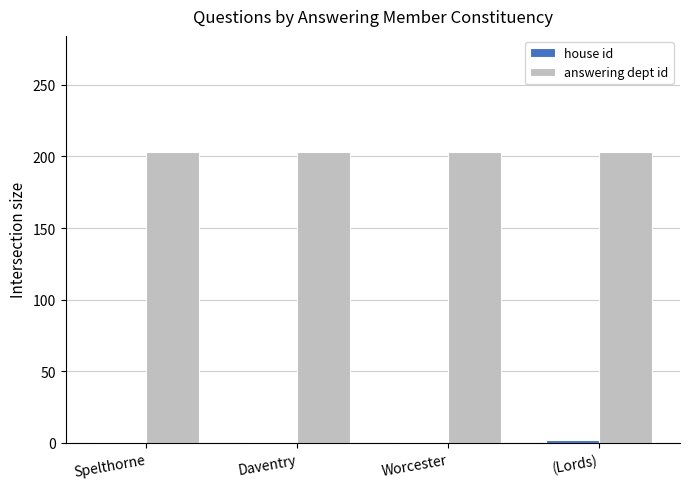

Is it true that answering dept id equals 203 at Spelthorne?

True